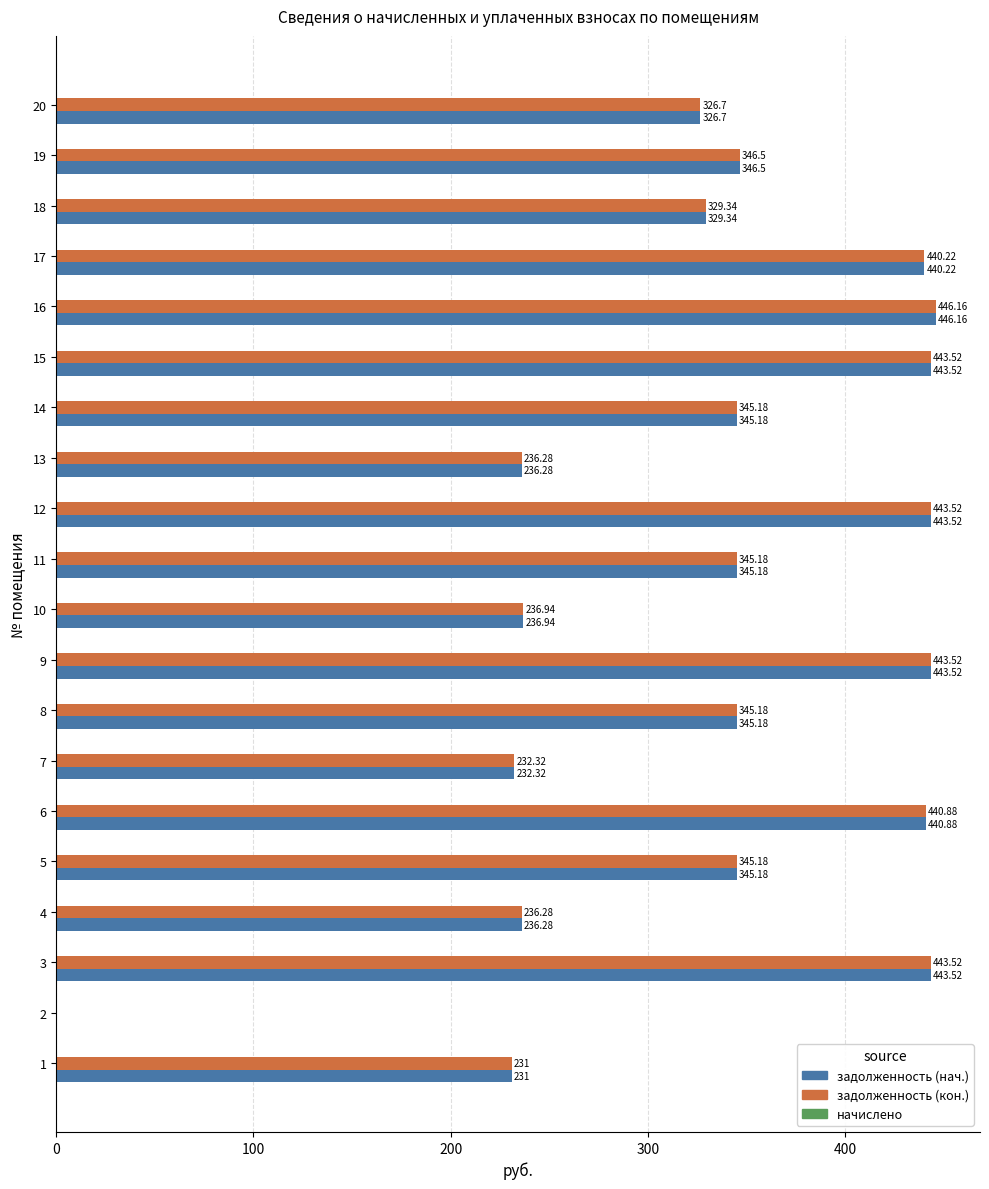

Is the value of задолженность (нач.) at 9 greater than the value of задолженность (кон.) at 17?

Yes